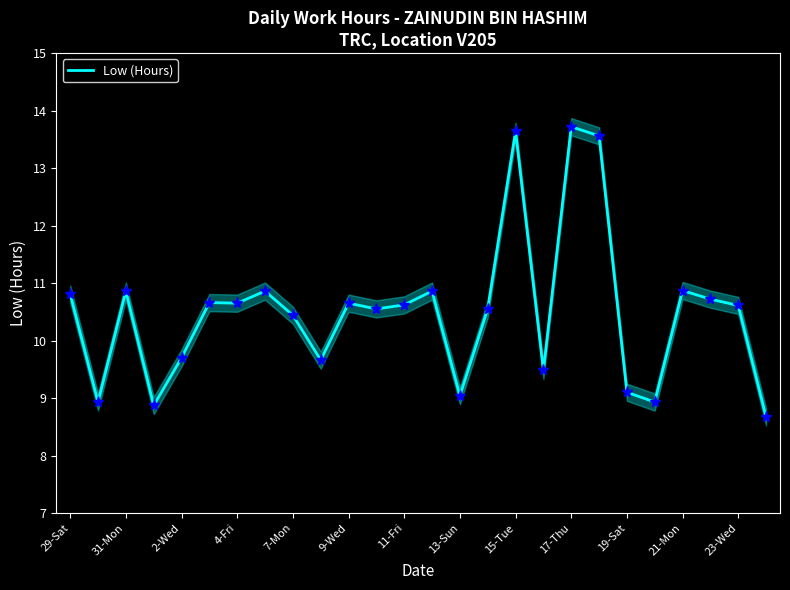

True or false: Low (Hours) has a value of 18.7 at 29-Sat.

False